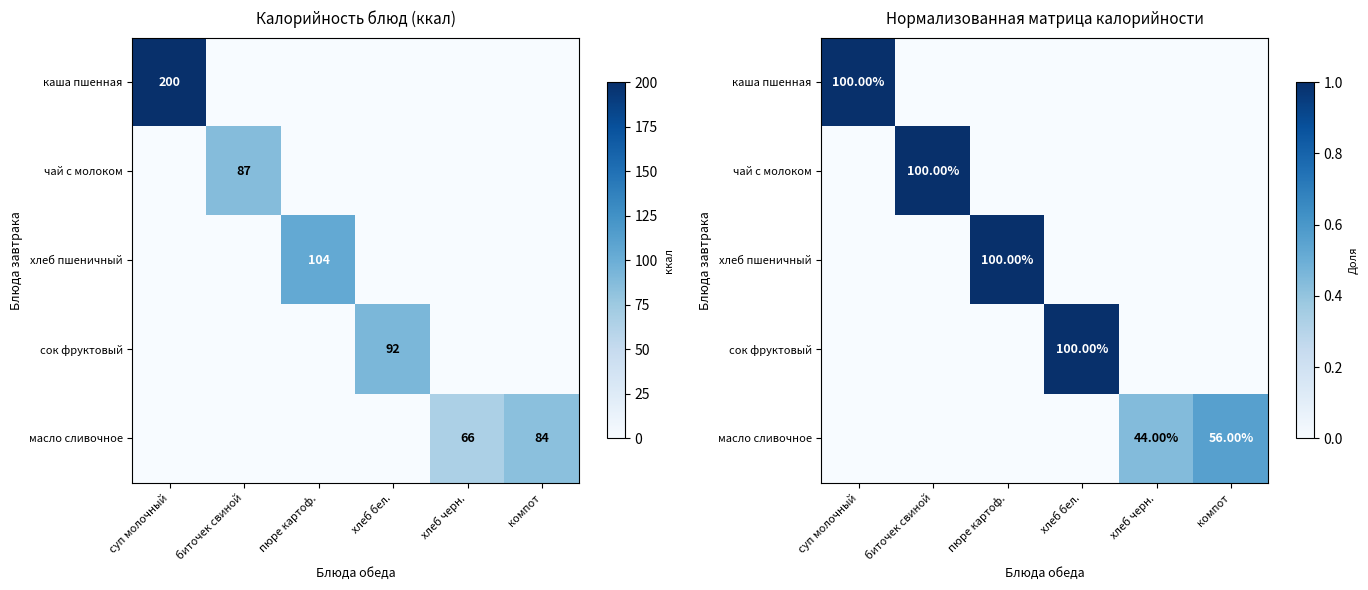

Is the value of сок фруктовый at биточек свиной greater than the value of хлеб пшеничный at биточек свиной?

No